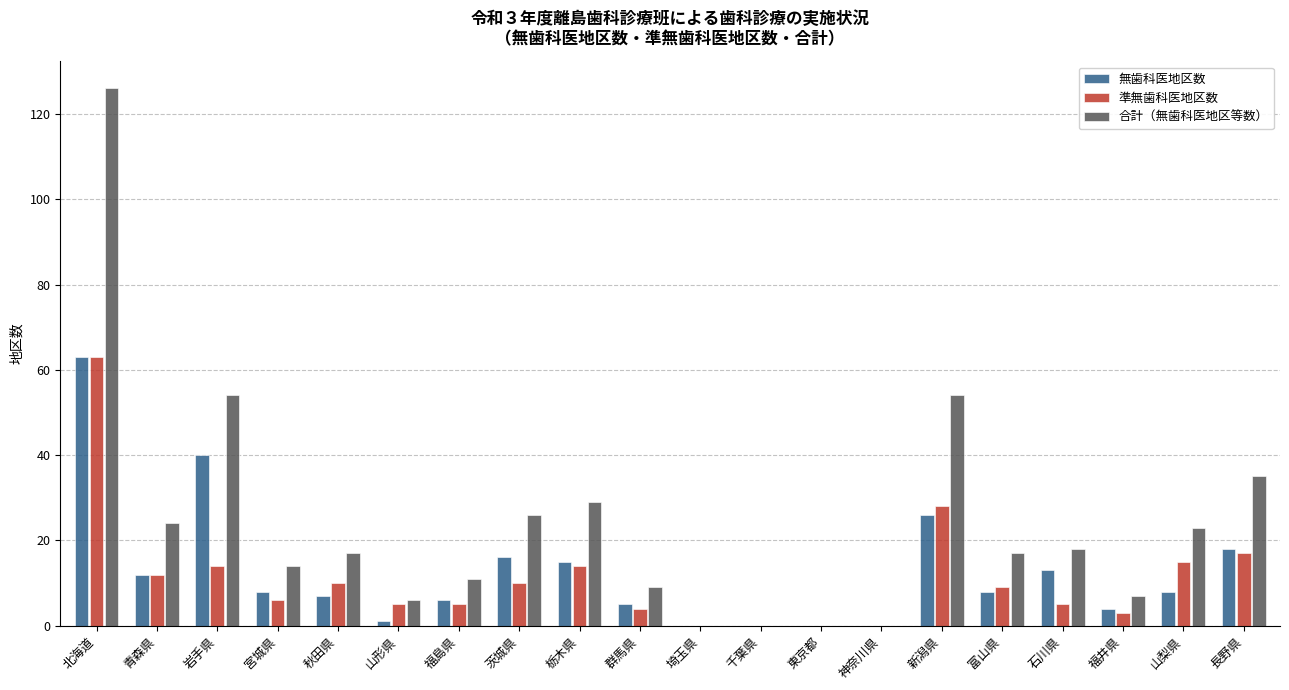

At which category does the chart reach its peak across all series?

北海道